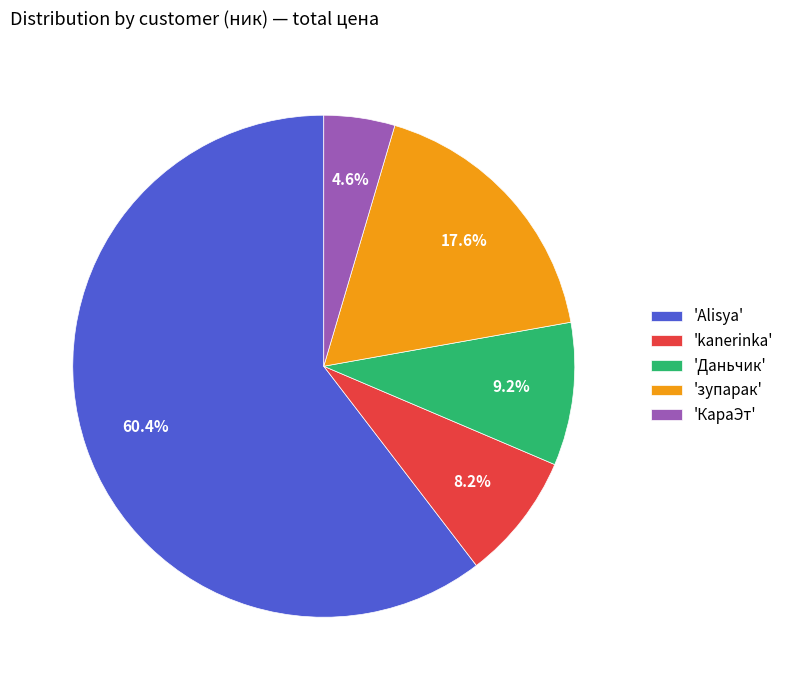

Approximately how many times larger is the value at 'Alisya' compared to 'Даньчик'?

6.6